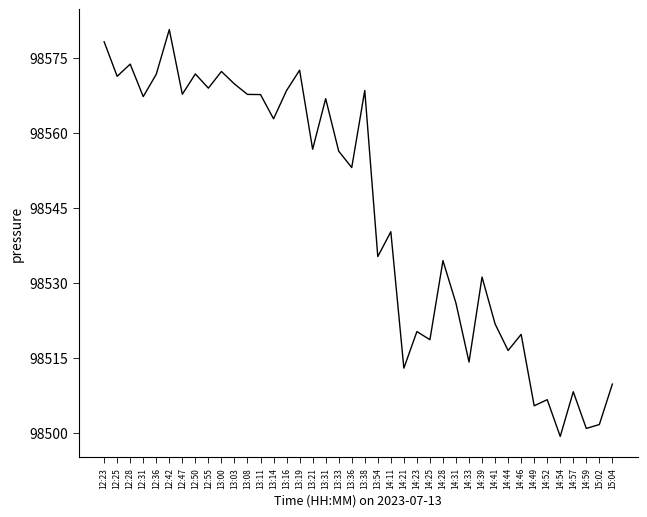

What is the smallest value displayed?

98499.3